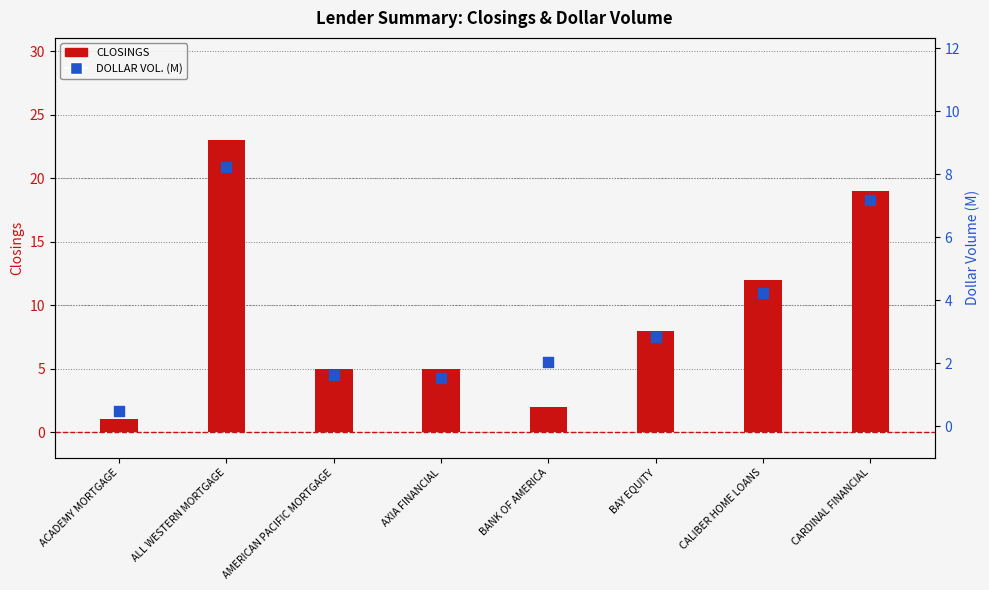

What are all the series names shown in the legend?

CLOSINGS, DOLLAR VOL. (M)